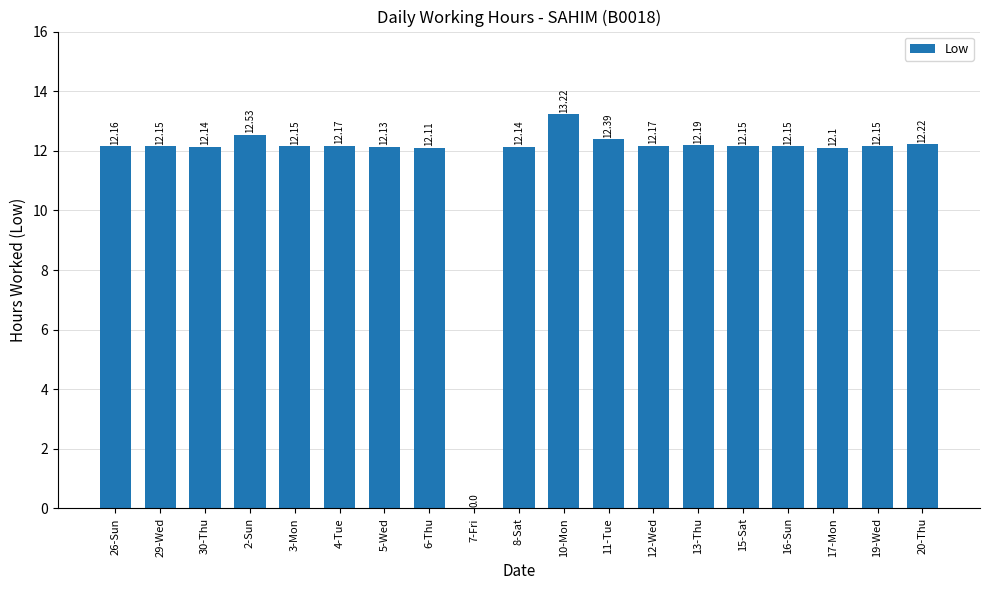

What is the average value?

11.6